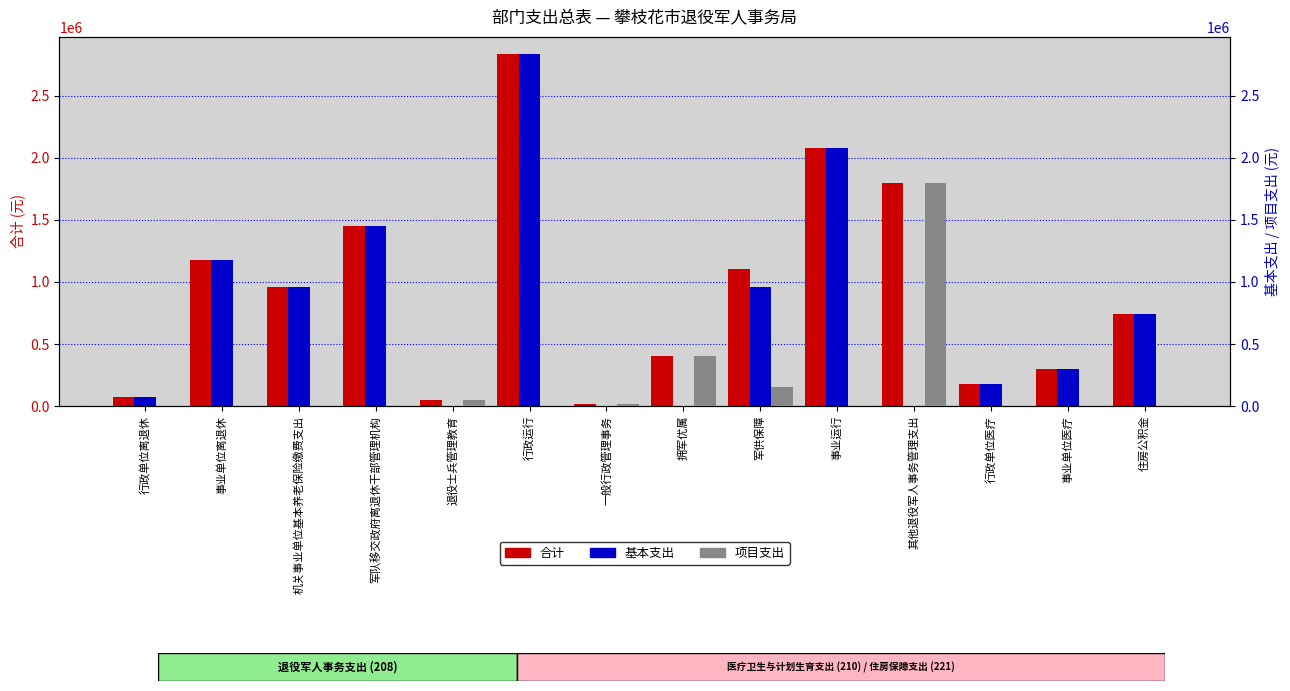

What is the label of the 2nd bar from the left?

事业单位离退休